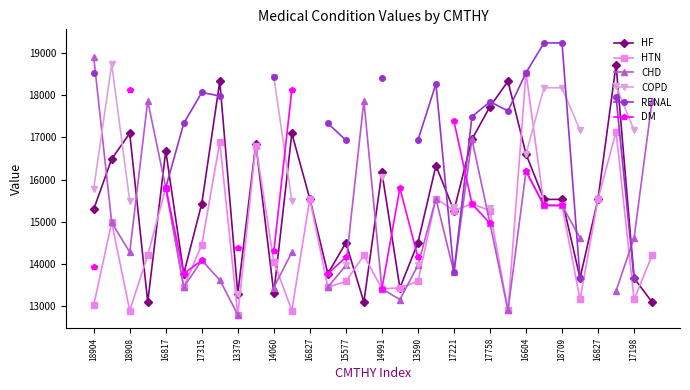

After their last crossing, which series has the higher values: CHD or COPD?

COPD